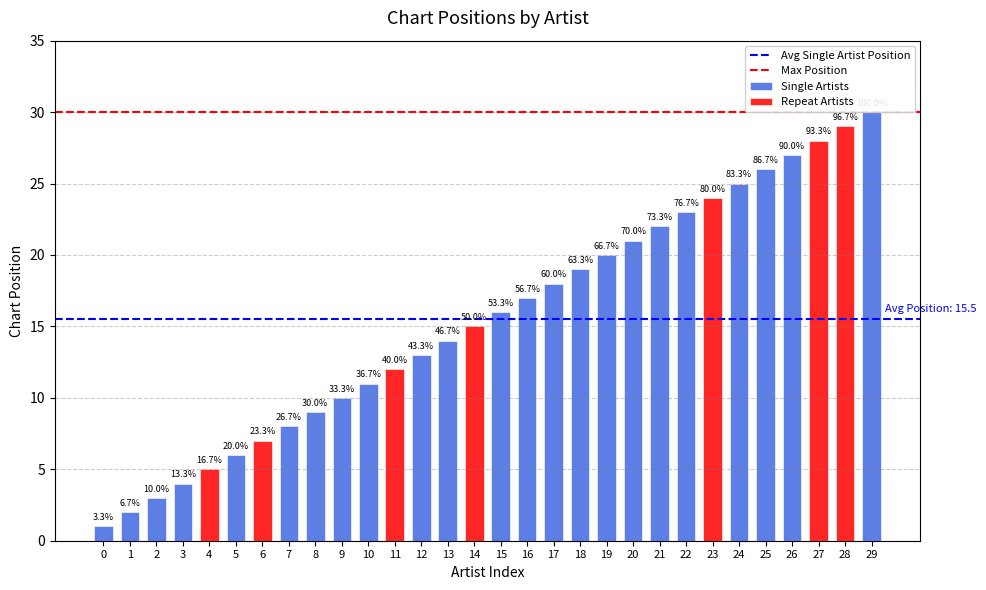

What is the approximate value of Avg Single Artist Position at 1?

15.5